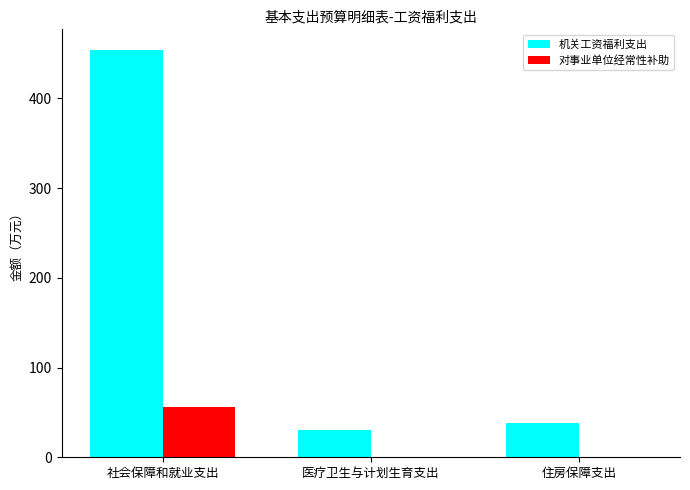

Reading left to right, extract all data points from this chart.

机关工资福利支出: 社会保障和就业支出=454.1	医疗卫生与计划生育支出=30.9	住房保障支出=38.7
对事业单位经常性补助: 社会保障和就业支出=55.9	医疗卫生与计划生育支出=0.0	住房保障支出=0.0